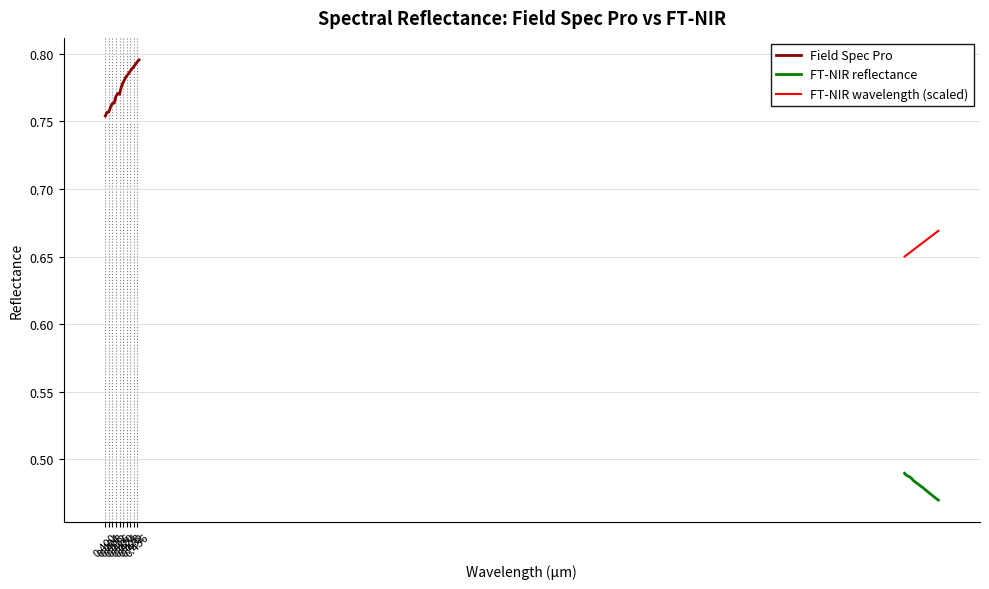

Does the chart have visible grid lines?

Yes